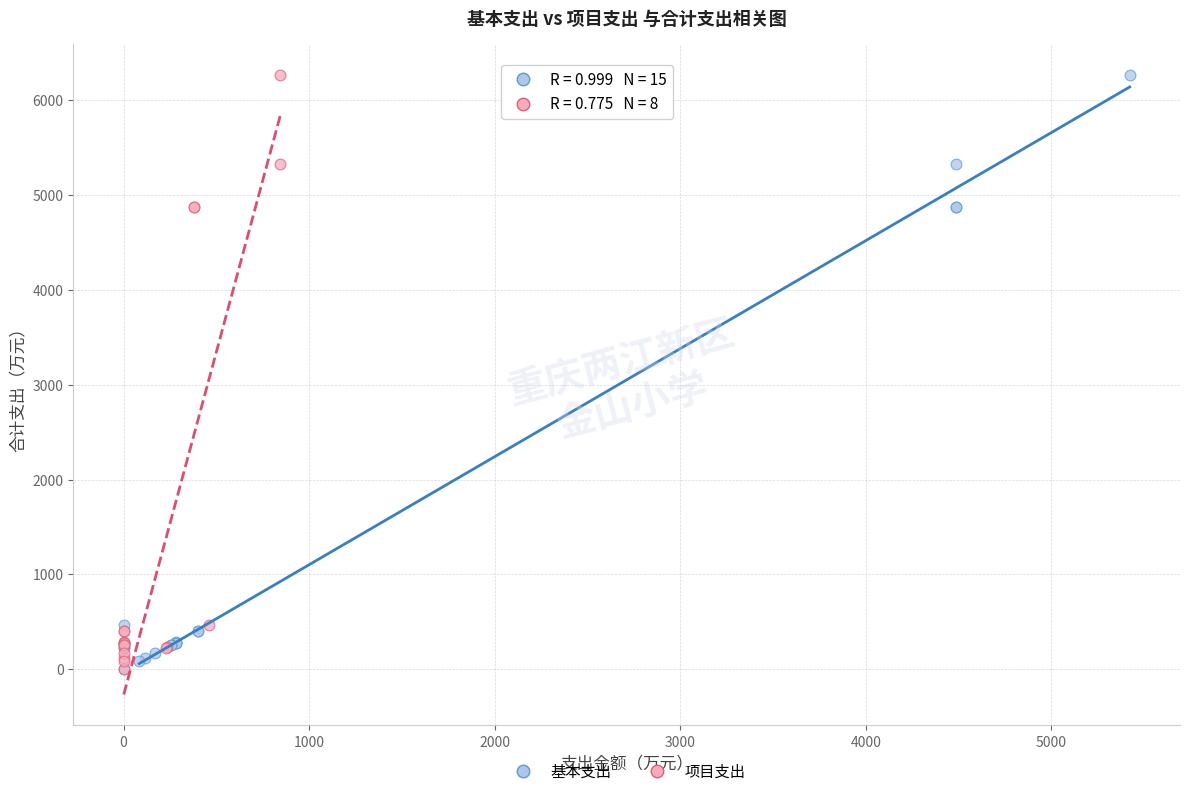

What are all the series names shown in the legend?

基本支出, 项目支出